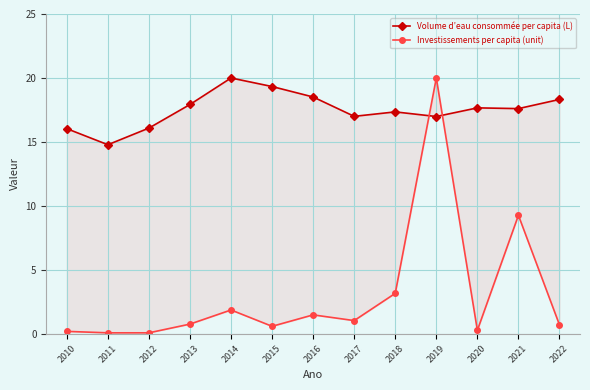

Between 2012 and 2017, which series saw the biggest shift?

Investissements per capita (unit)